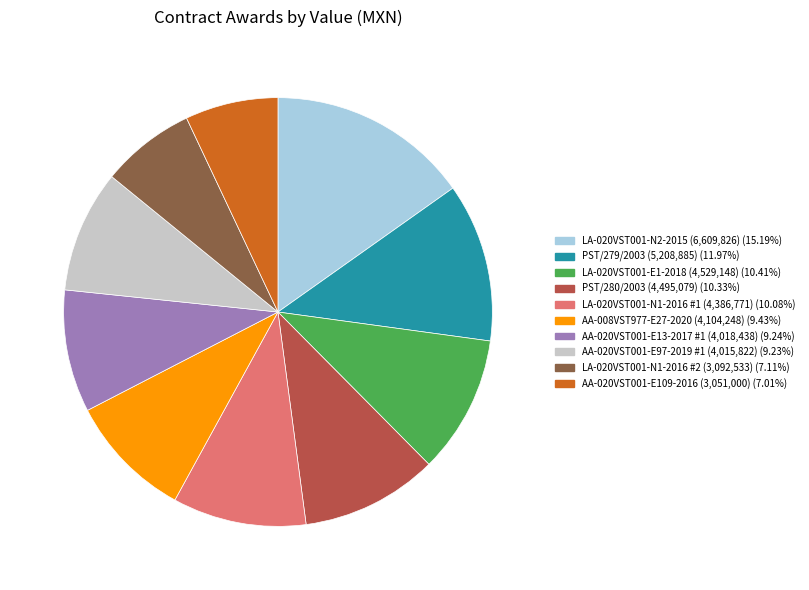

Does any single category account for the majority?

No